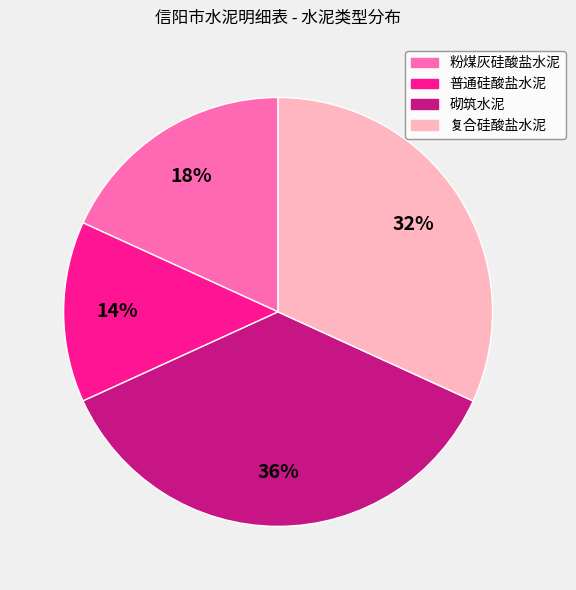

Between 粉煤灰硅酸盐水泥 and 砌筑水泥, which is larger?

砌筑水泥